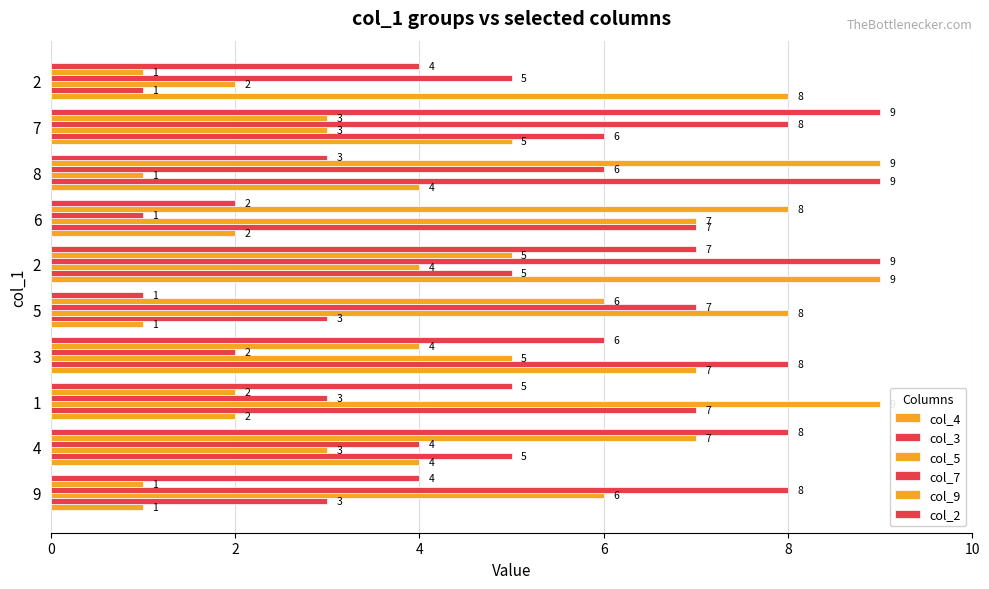

How many distinct data groups are displayed?

6